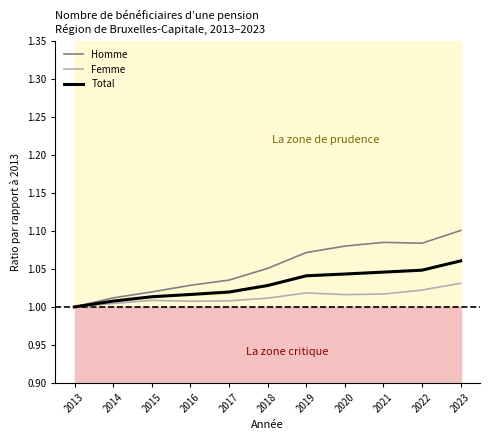

Does the chart display data point markers on the line(s)?

No